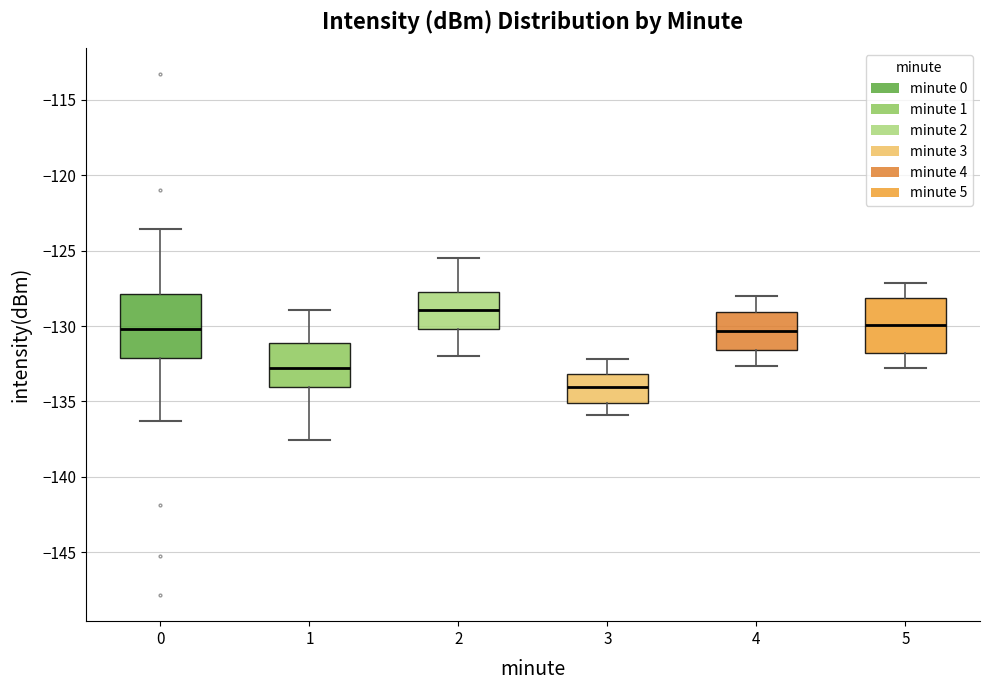

Where is the upper edge of the box at x = 5 on the y-axis? The values are not printed on the chart, so give them approximately, as read against the axis.

-128.0